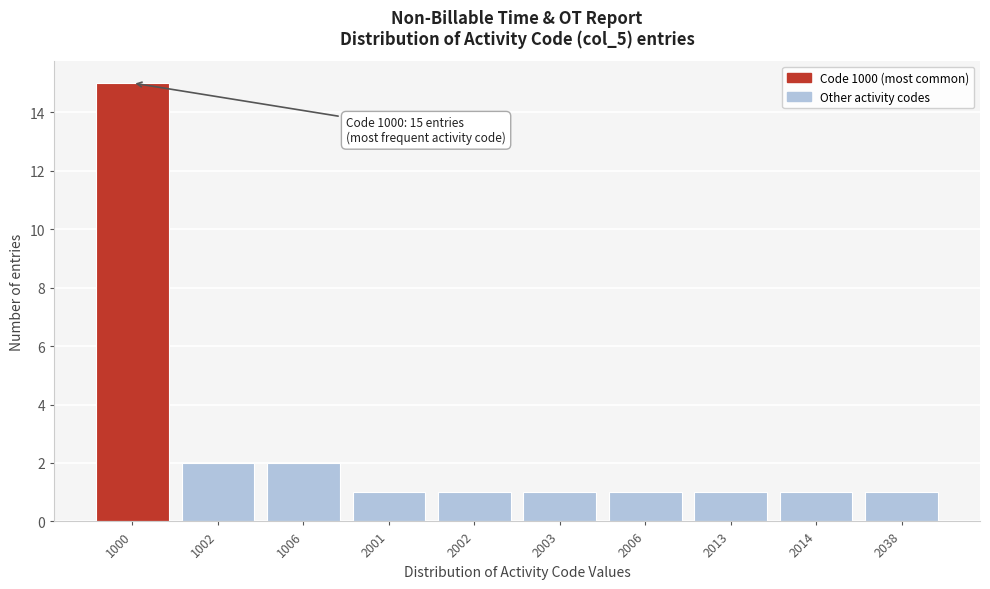

Reading right to left, extract all data points from this chart.

2038=1	2014=1	2013=1	2006=1	2003=1	2002=1	2001=1	1006=2	1002=2	1000=15